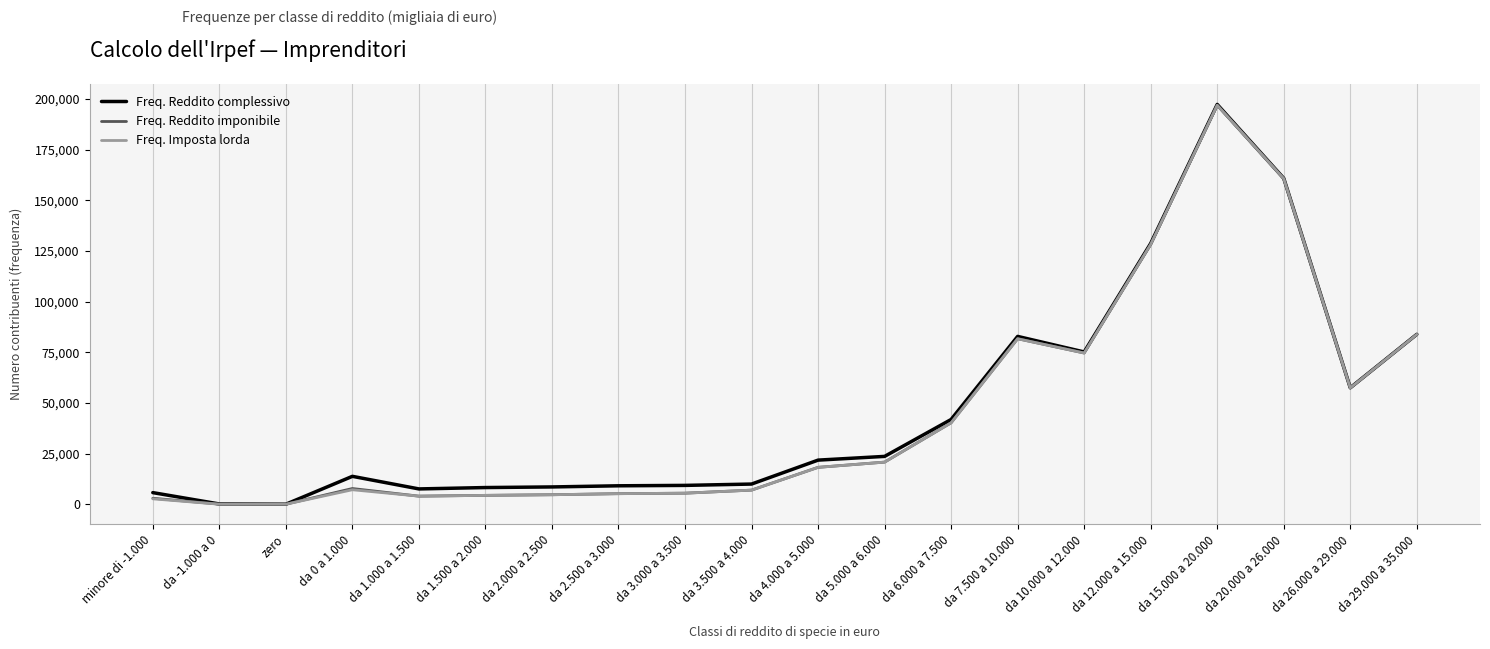

Is the value of Freq. Imposta lorda at da 2.000 a 2.500 greater than the value of Freq. Reddito complessivo at da 5.000 a 6.000?

No